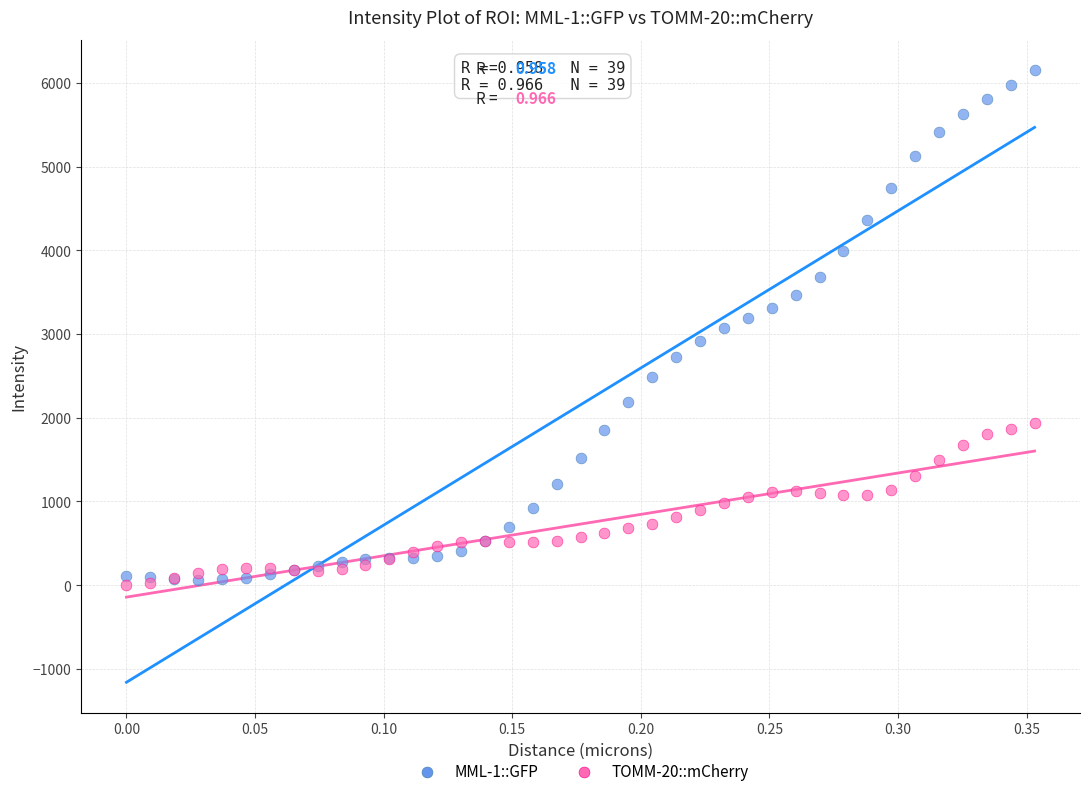

What are all the series names shown in the legend?

MML-1::GFP, TOMM-20::mCherry